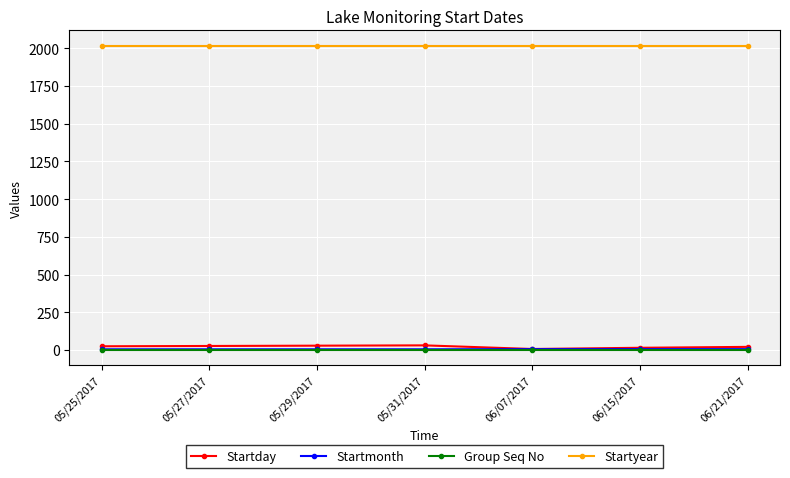

Is this an area chart (filled region under the line)?

No